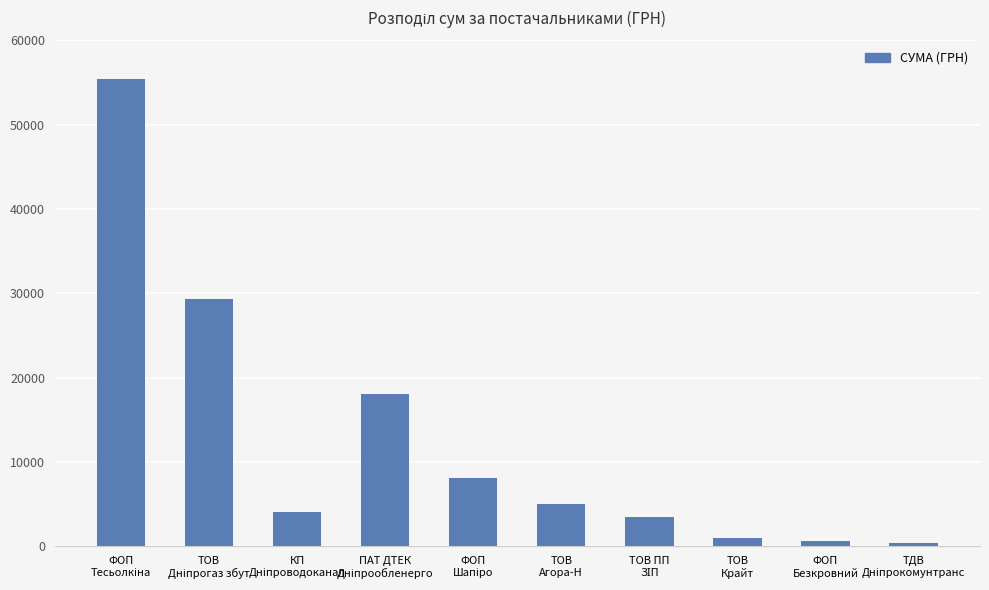

What is the maximum value shown in the chart?

55407.9